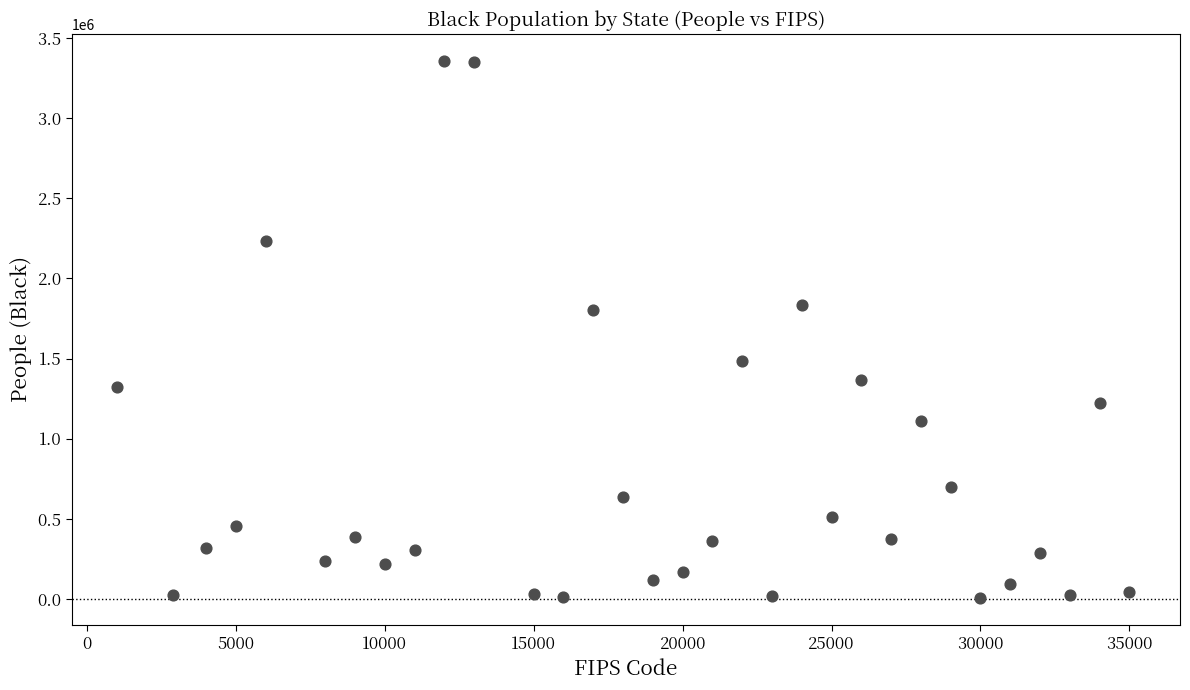

What is the range of X values (max minus min)?

34000